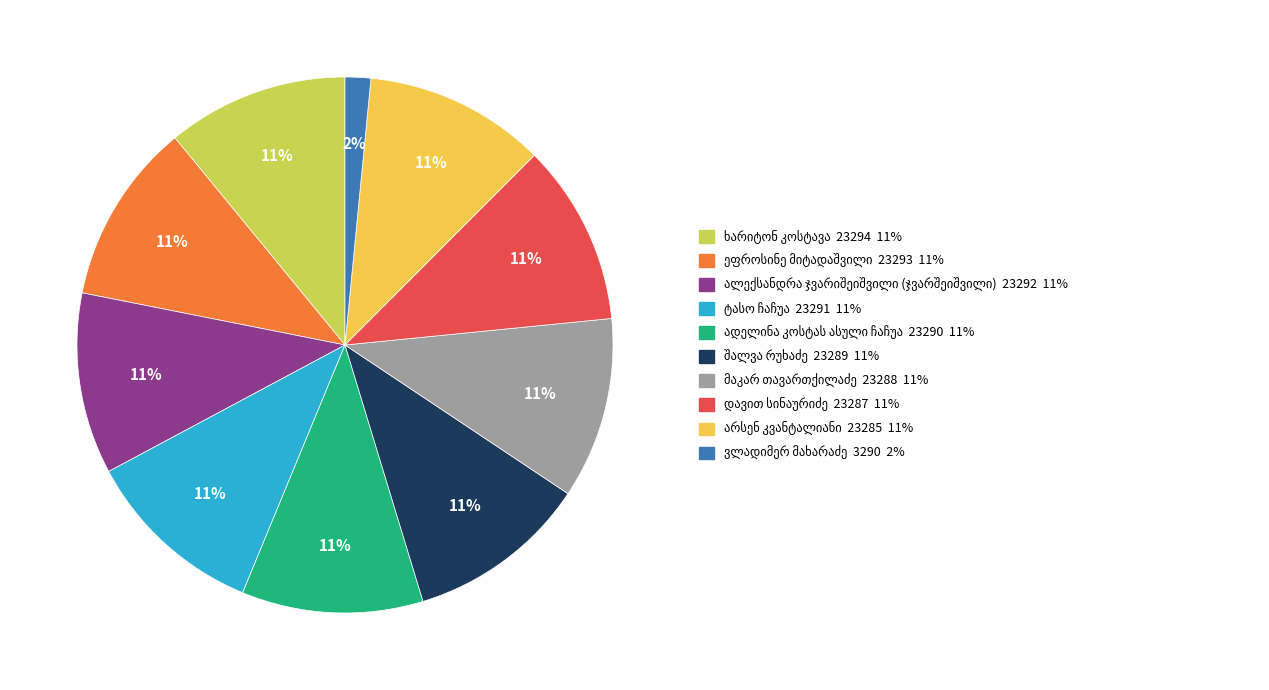

To the nearest percent, what is the difference between the largest and smallest slice percentages?

9%